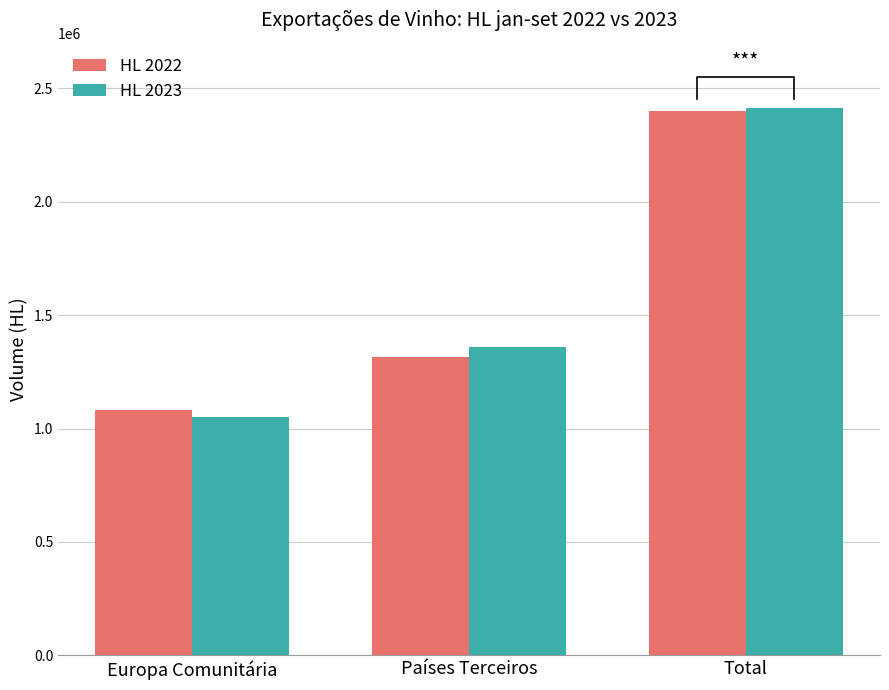

The HL 2022 series shows 3495230.0 at Total. True or false?

False